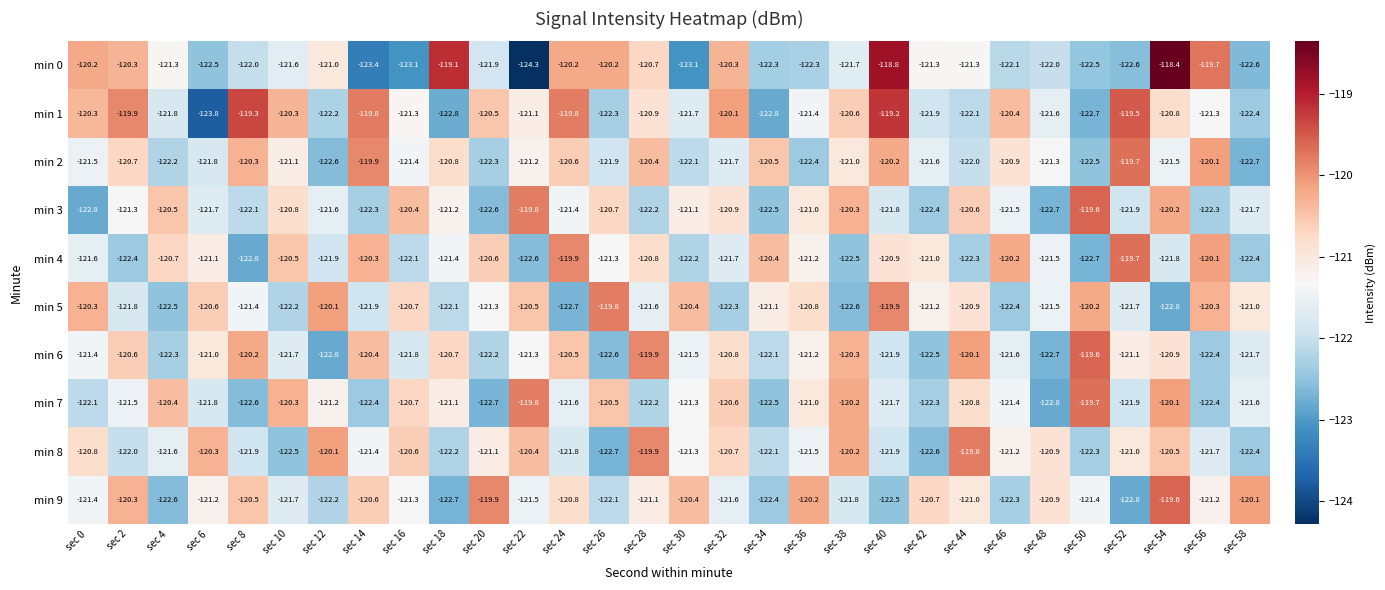

Count the number of data series in this chart.

10